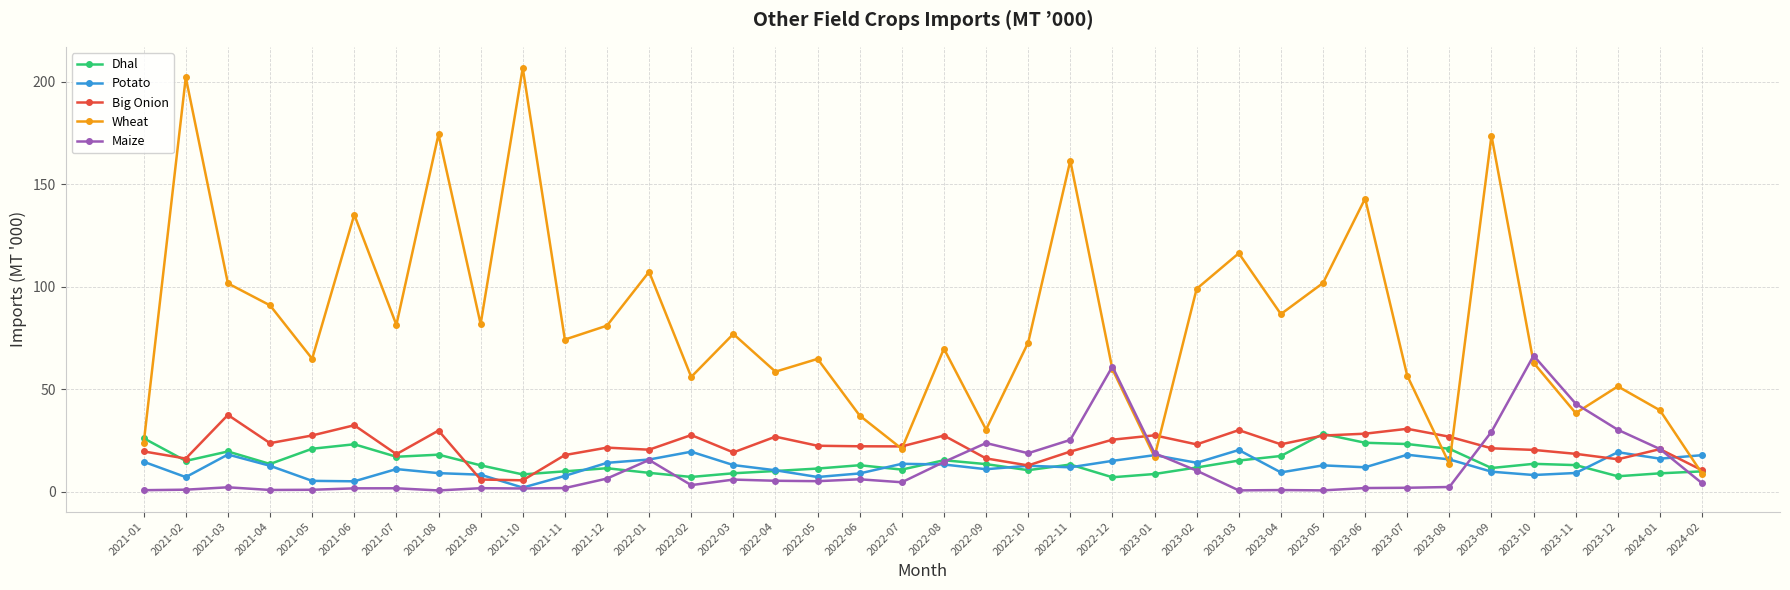

List the series in order of their peak value, highest first.

Wheat, Maize, Big Onion, Dhal, Potato